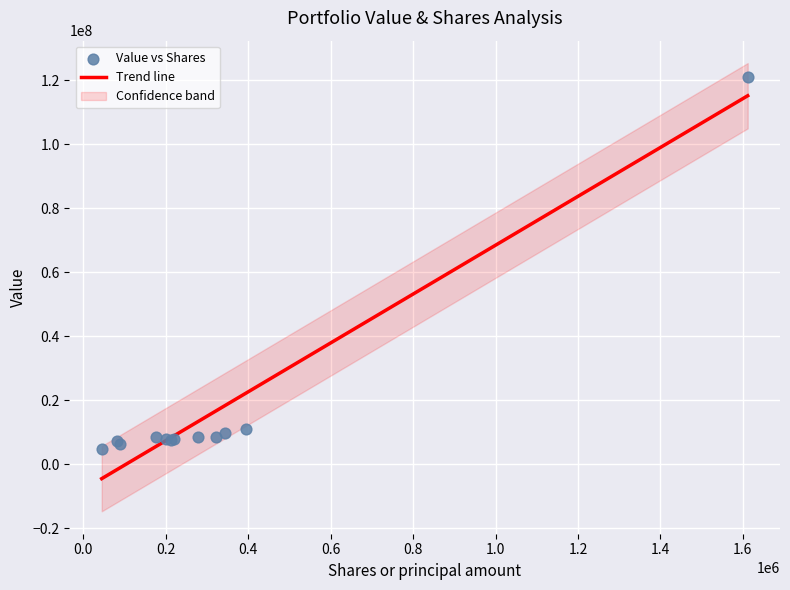

What is the lowest value of the Trend line series?

-4564242.3